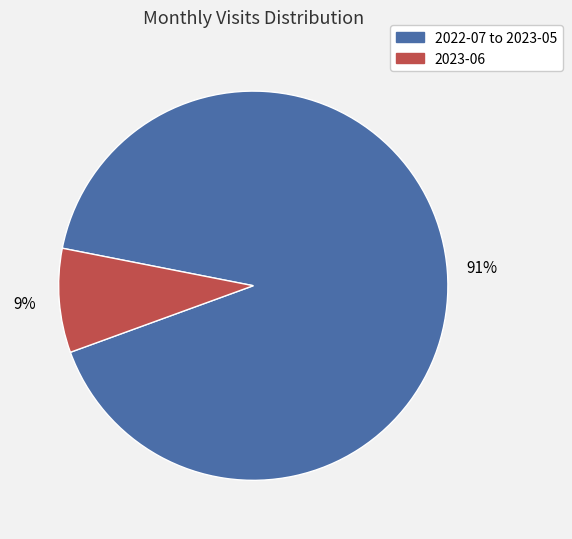

Does any single category account for the majority?

Yes